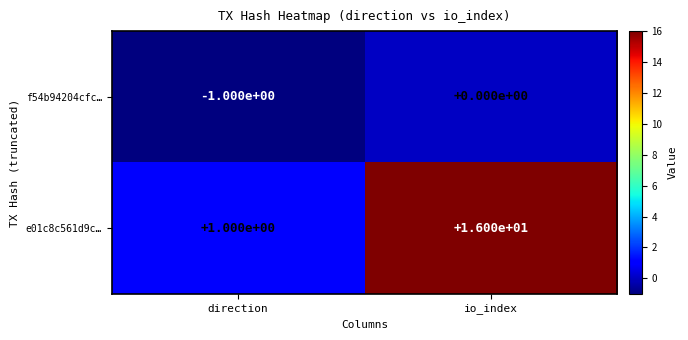

At which category does the chart reach its peak across all series?

io_index